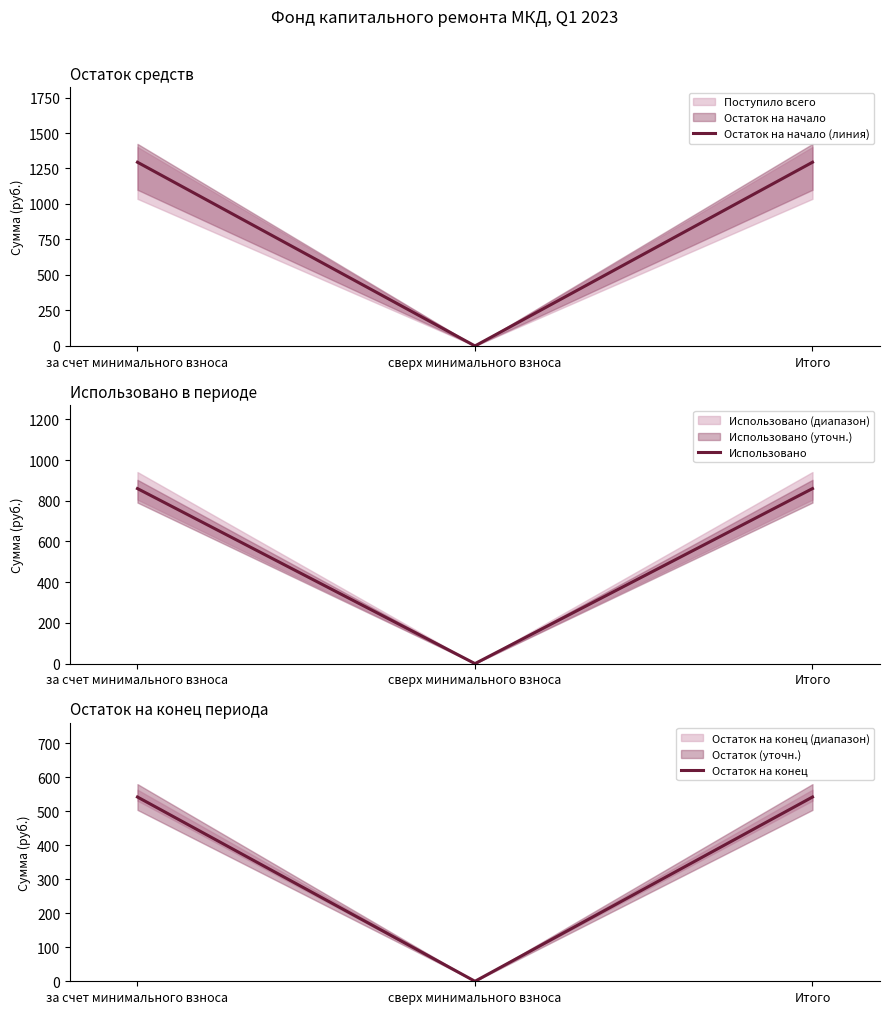

Reading right to left, list all the values displayed in this chart.

Остаток на начало (линия): Итого=1294.1	сверх минимального взноса=0.0	за счет минимального взноса=1294.1
Использовано: Итого=859.9	сверх минимального взноса=0.0	за счет минимального взноса=859.9
Остаток на конец: Итого=541.4	сверх минимального взноса=0.0	за счет минимального взноса=541.4